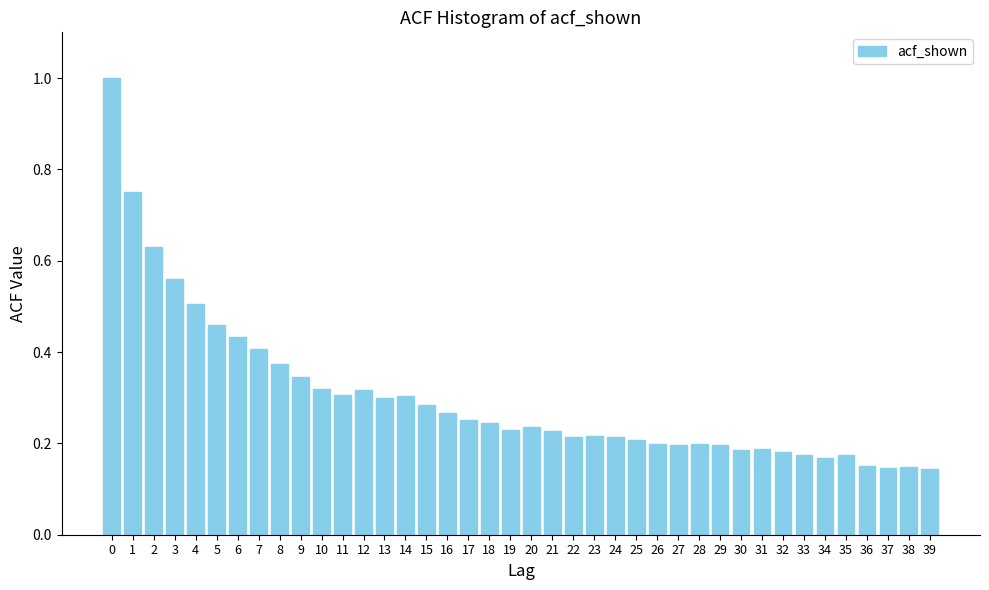

What is the maximum value shown in the chart?

1.0